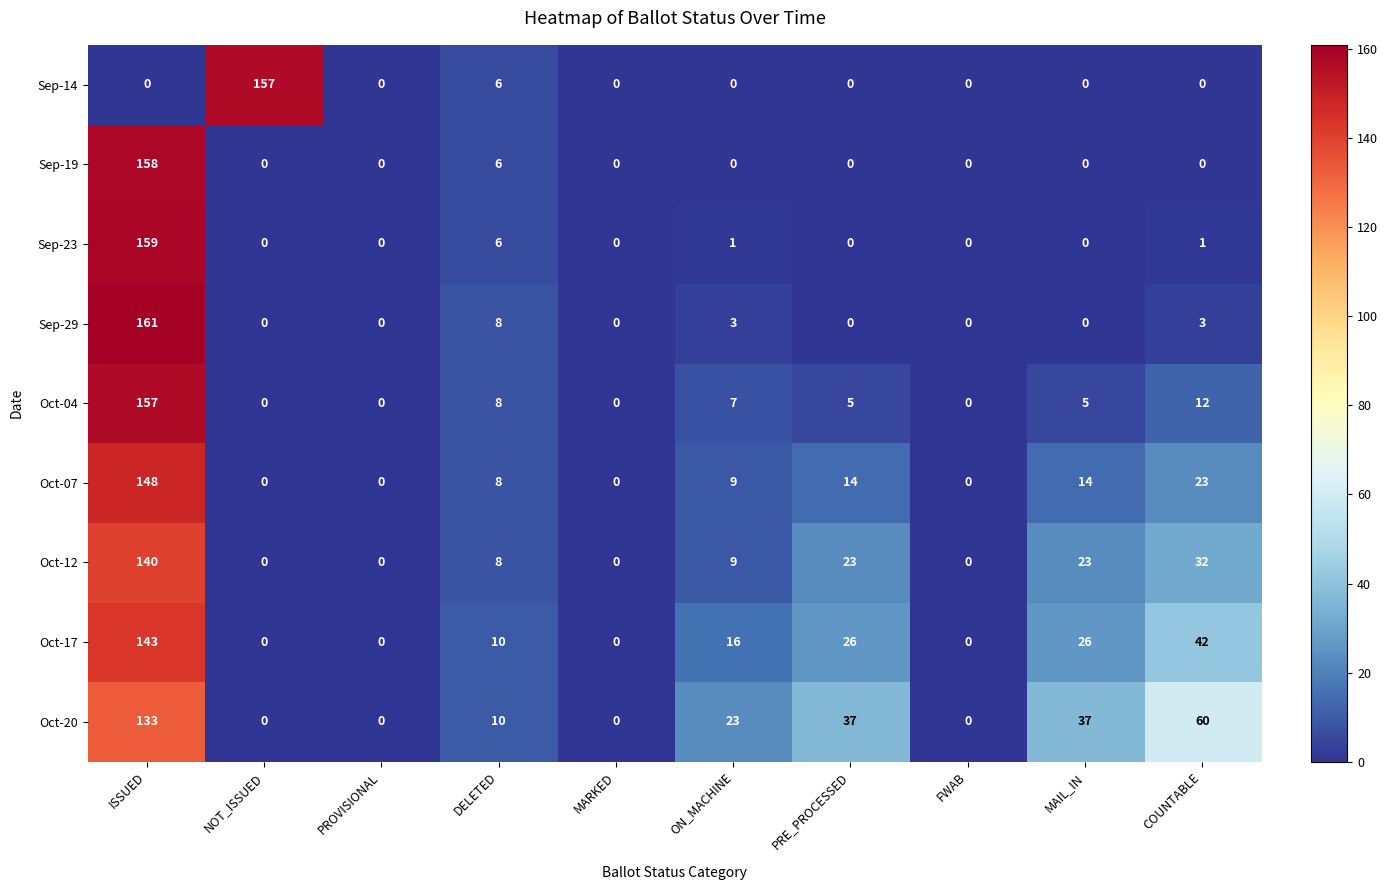

What is the difference between the highest and lowest values at DELETED?

4